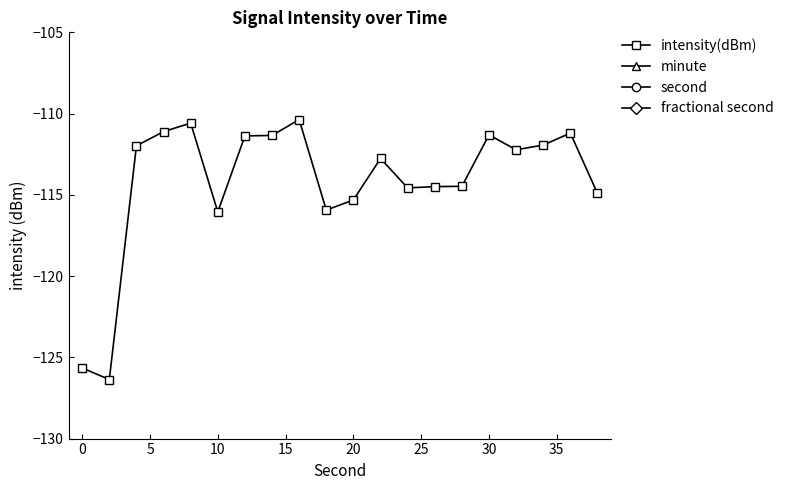

True or false: minute has more than 1 interior local peaks.

False